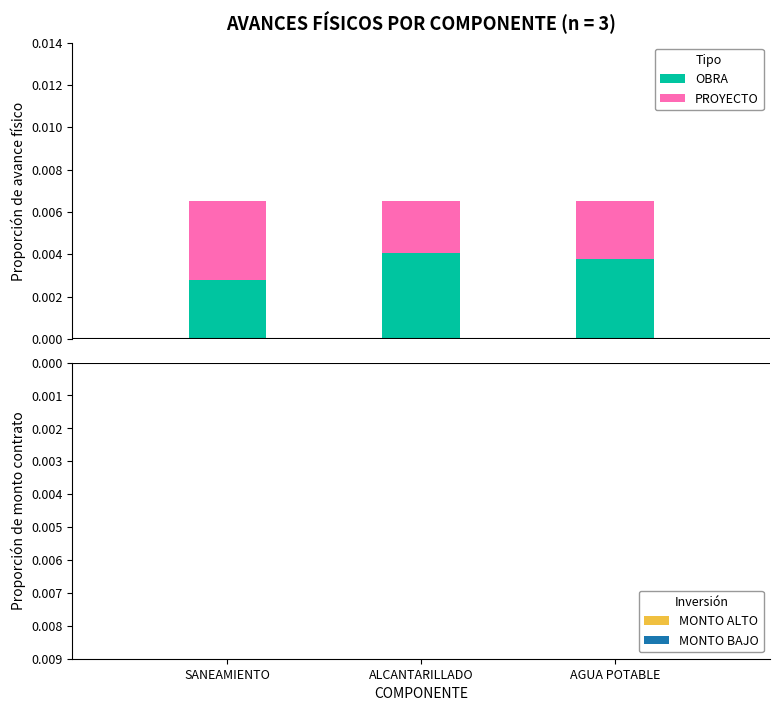

Which series has the largest total across all categories?

OBRA